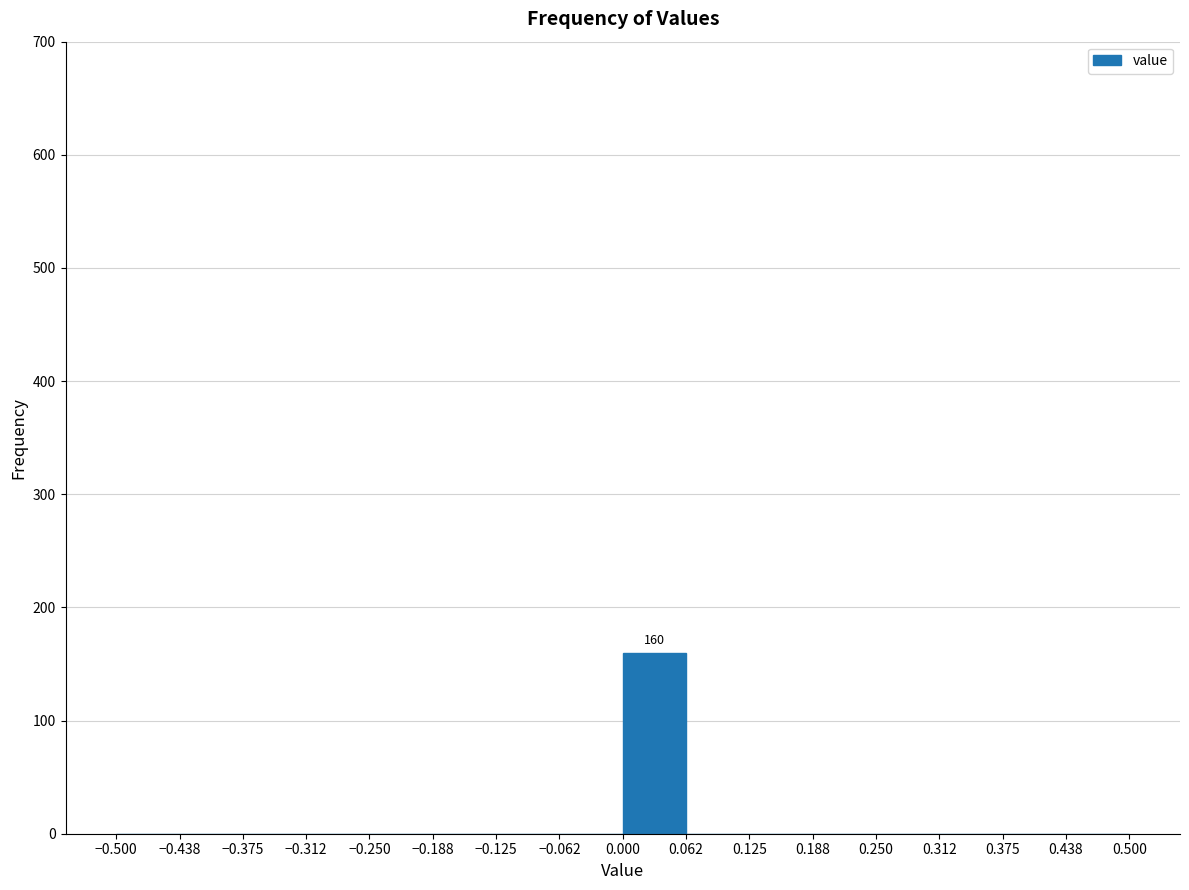

Over which range of the x-axis is the bar tallest?

0.000 to 0.062